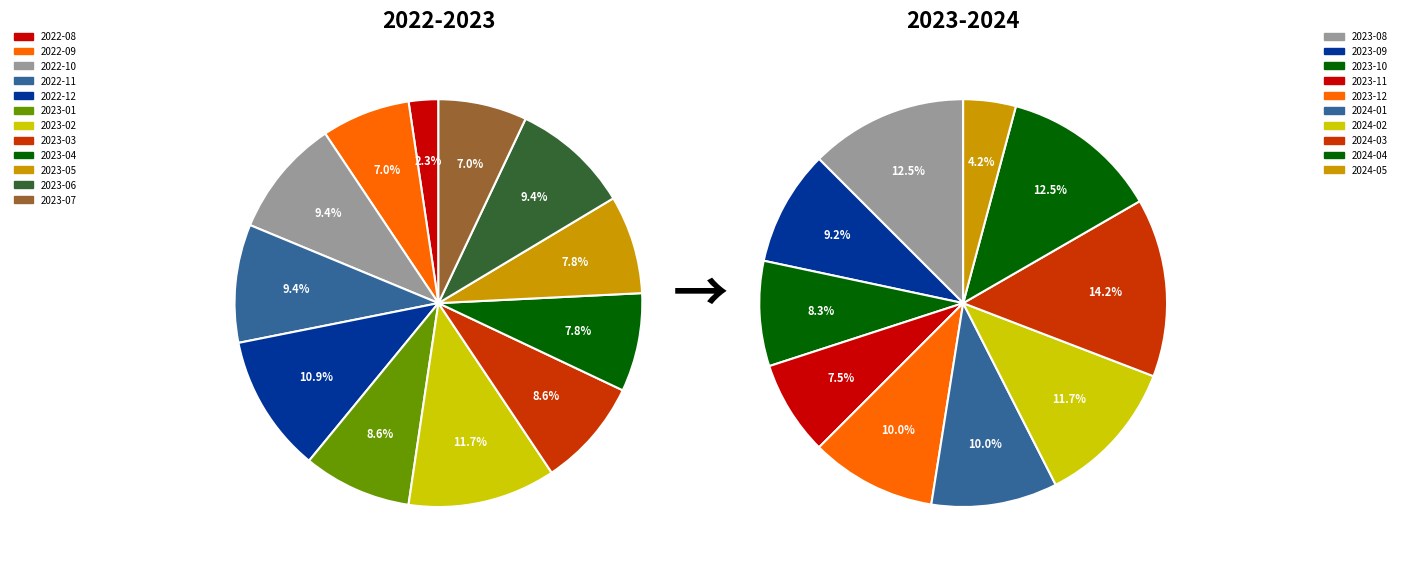

Which slice is the largest?

2023-02